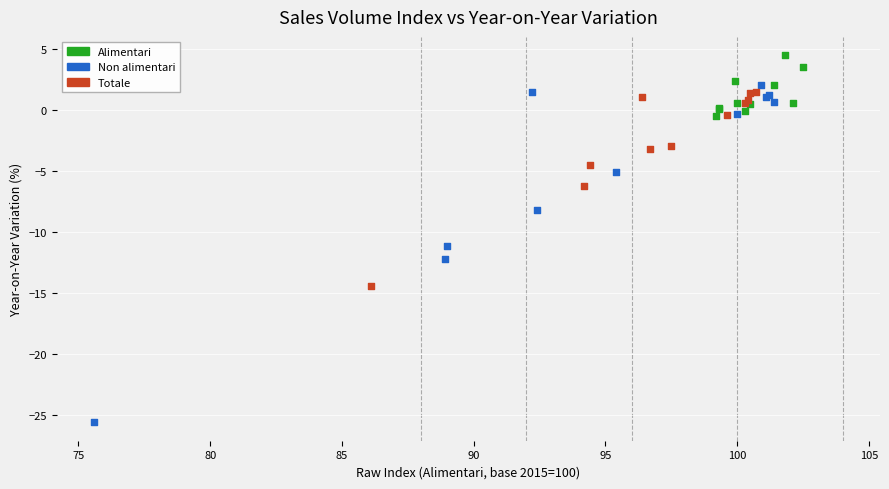

Which series has the largest Y range (max minus min)?

Non alimentari